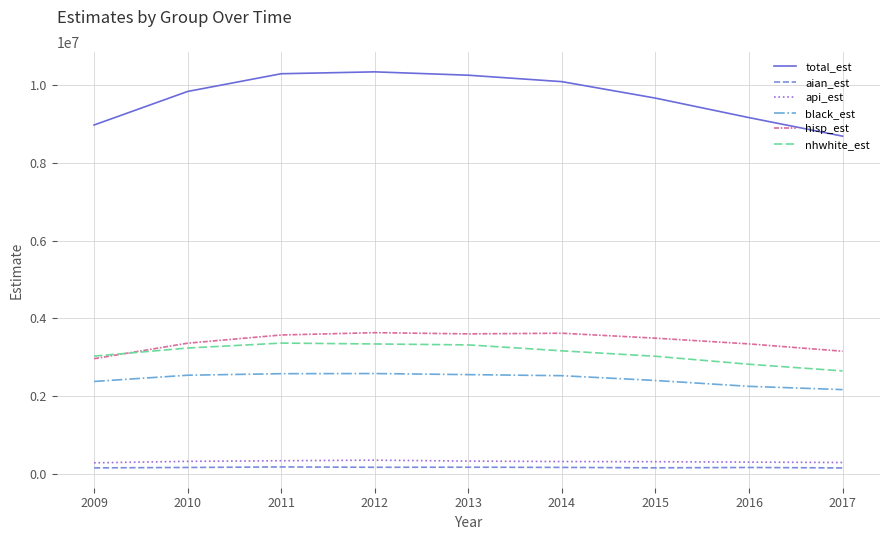

Rank the series by their maximum value, from lowest to highest.

aian_est, api_est, black_est, nhwhite_est, hisp_est, total_est